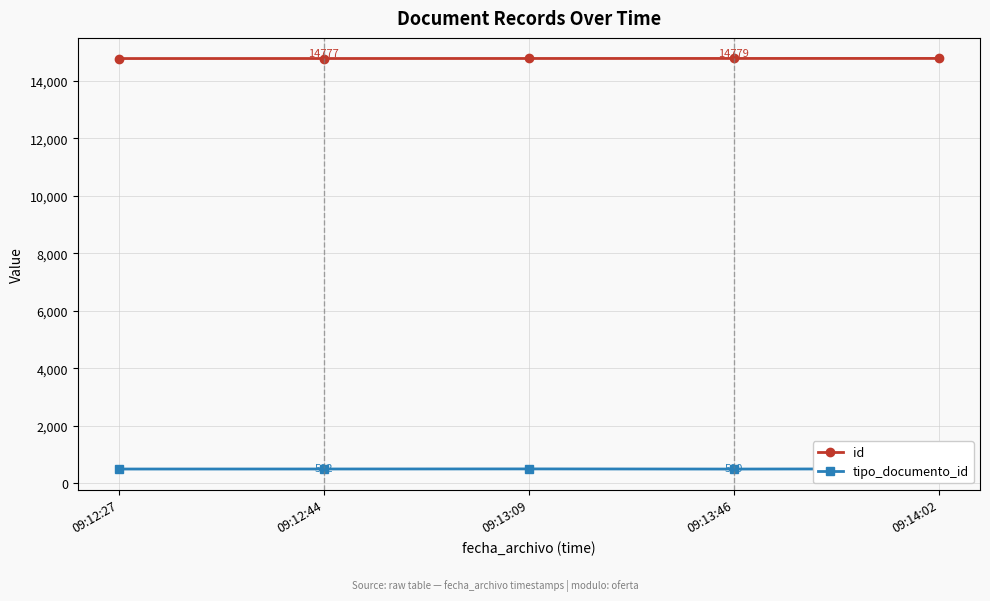

Which series changed the most between 09:12:44 and 09:13:46?

id